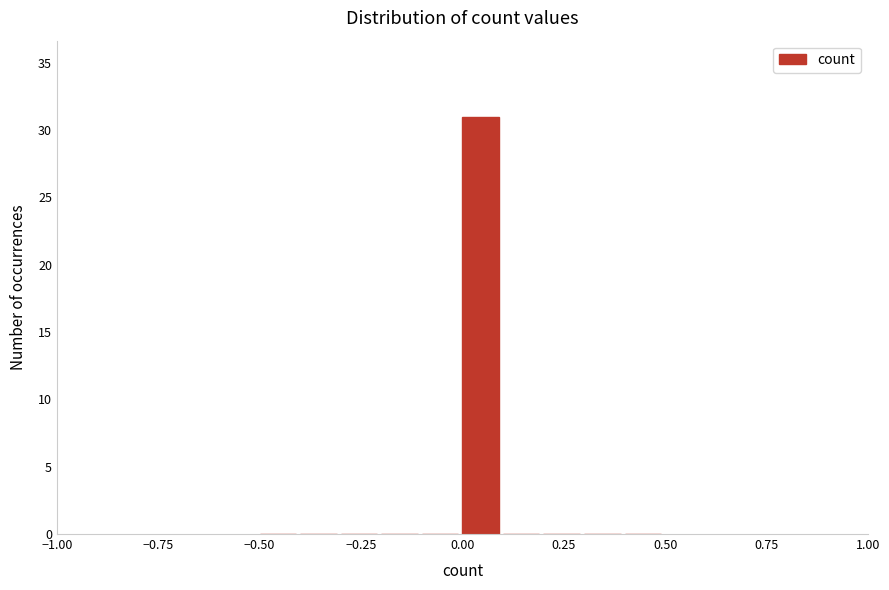

Read against the x-axis, roughly where is the centre of the tallest bar?

0.05